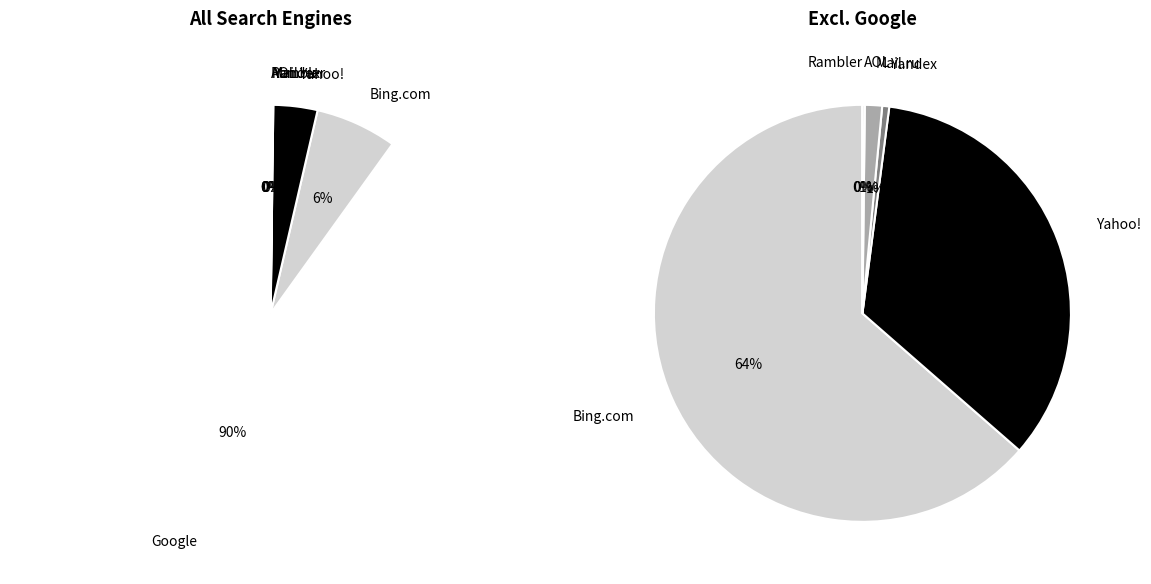

How many slices are in this pie chart?

7